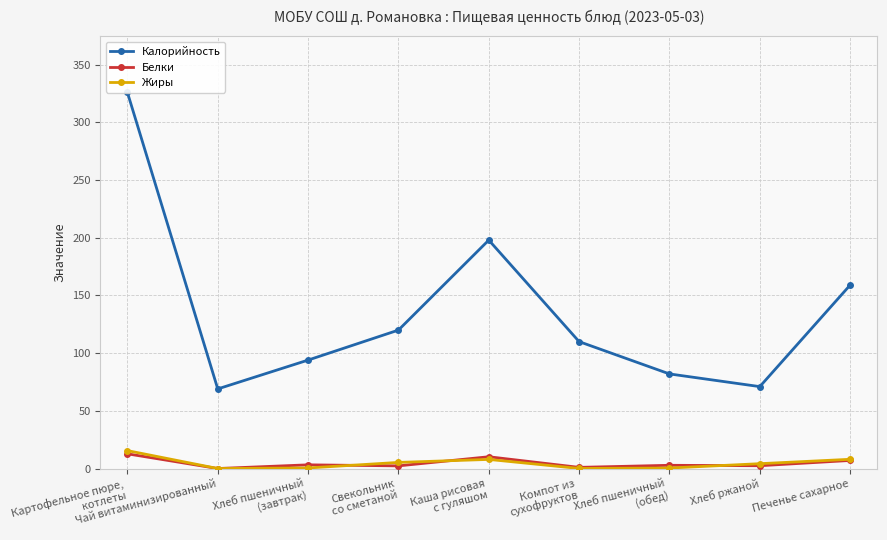

Is the value of Жиры at Хлеб пшеничный
(обед) greater than the value of Белки at Картофельное пюре,
котлеты?

No